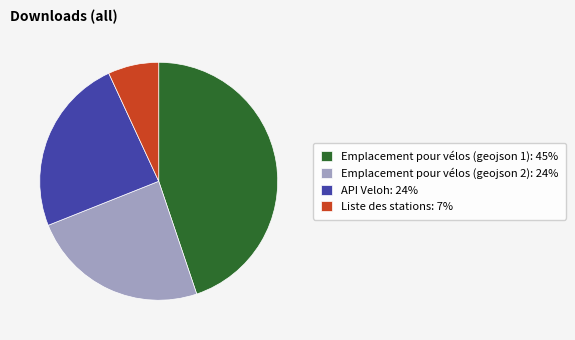

The Emplacement pour vélos (geojson 2): 24% slice represents 24% of the pie. True or false?

True